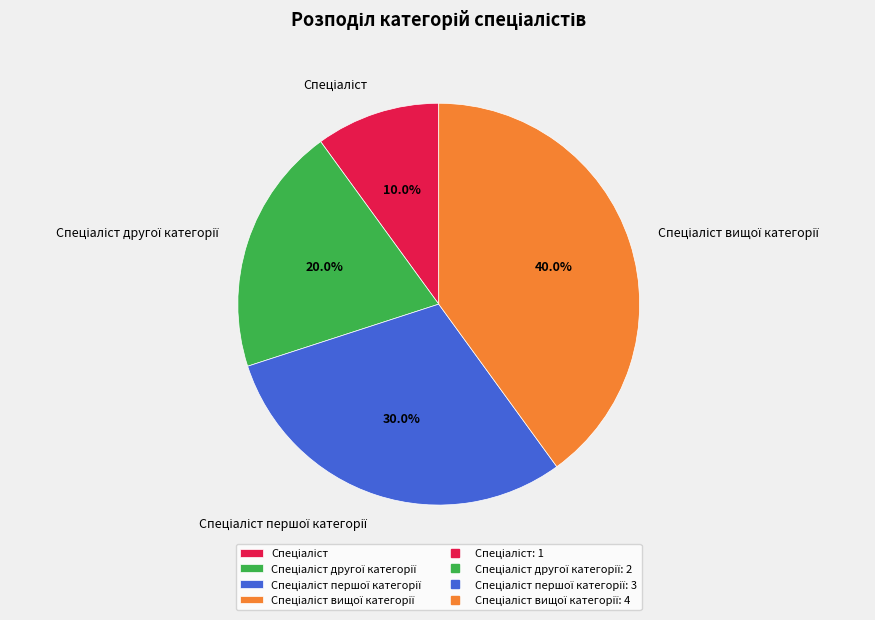

Does any single category account for the majority?

No